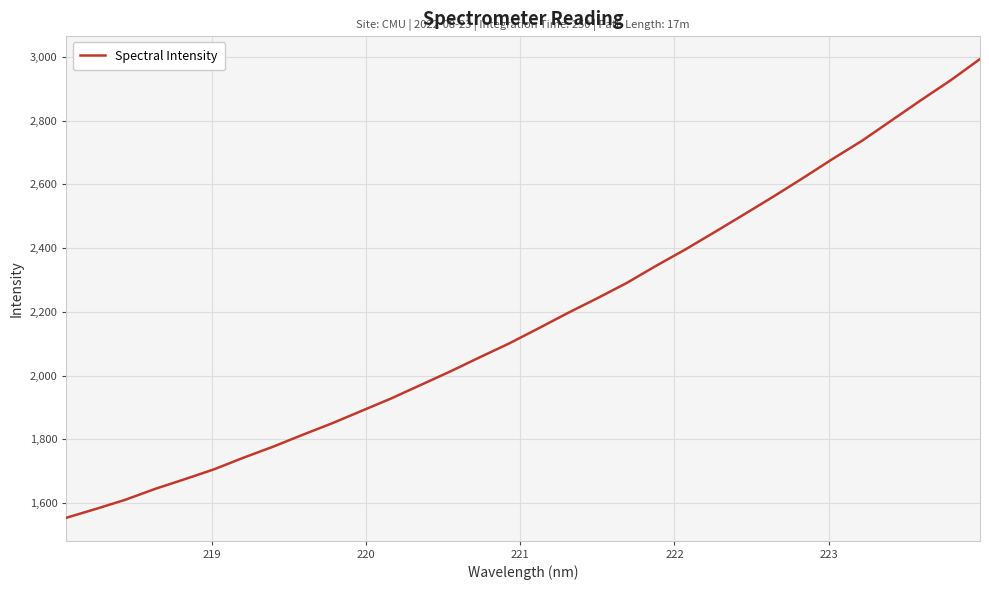

What is the smallest value displayed?

1554.4